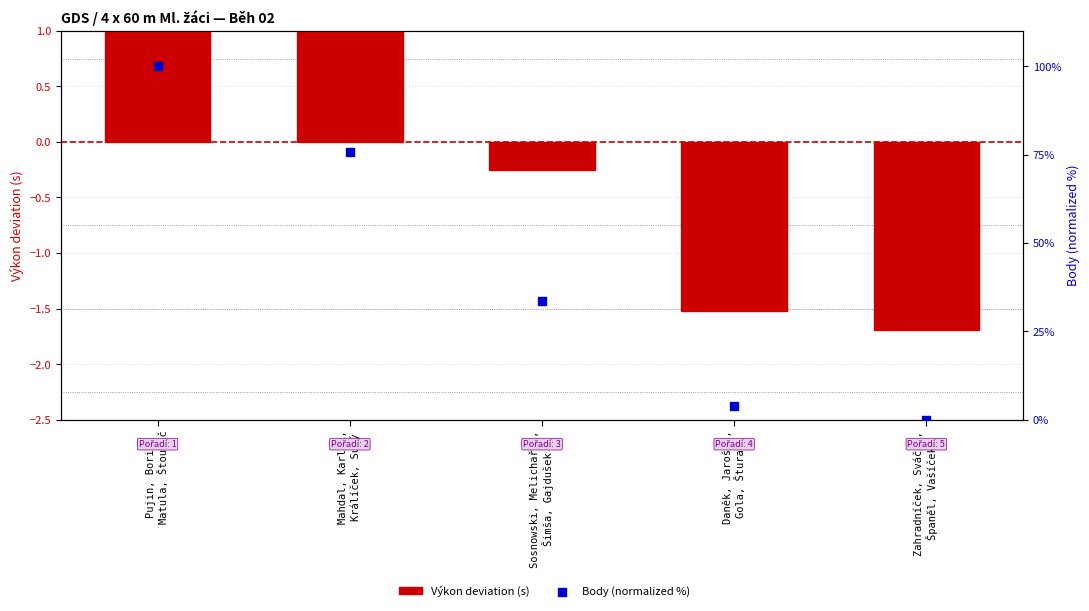

Which series has the largest total across all categories?

Body (normalized %)